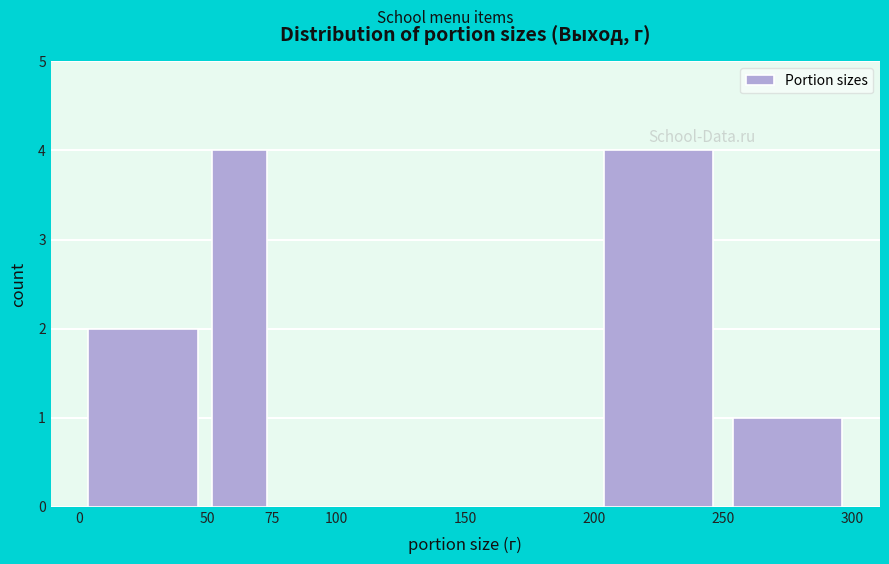

What is the height of the bar covering 200 to 250 on the x-axis? The values are not printed on the chart, so give them approximately, as read against the axis.

4